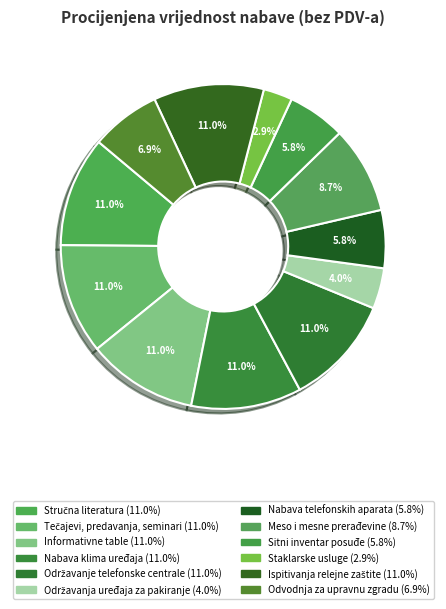

Is it true that Ispitivanja relejne zaštite is 22% of the pie?

False